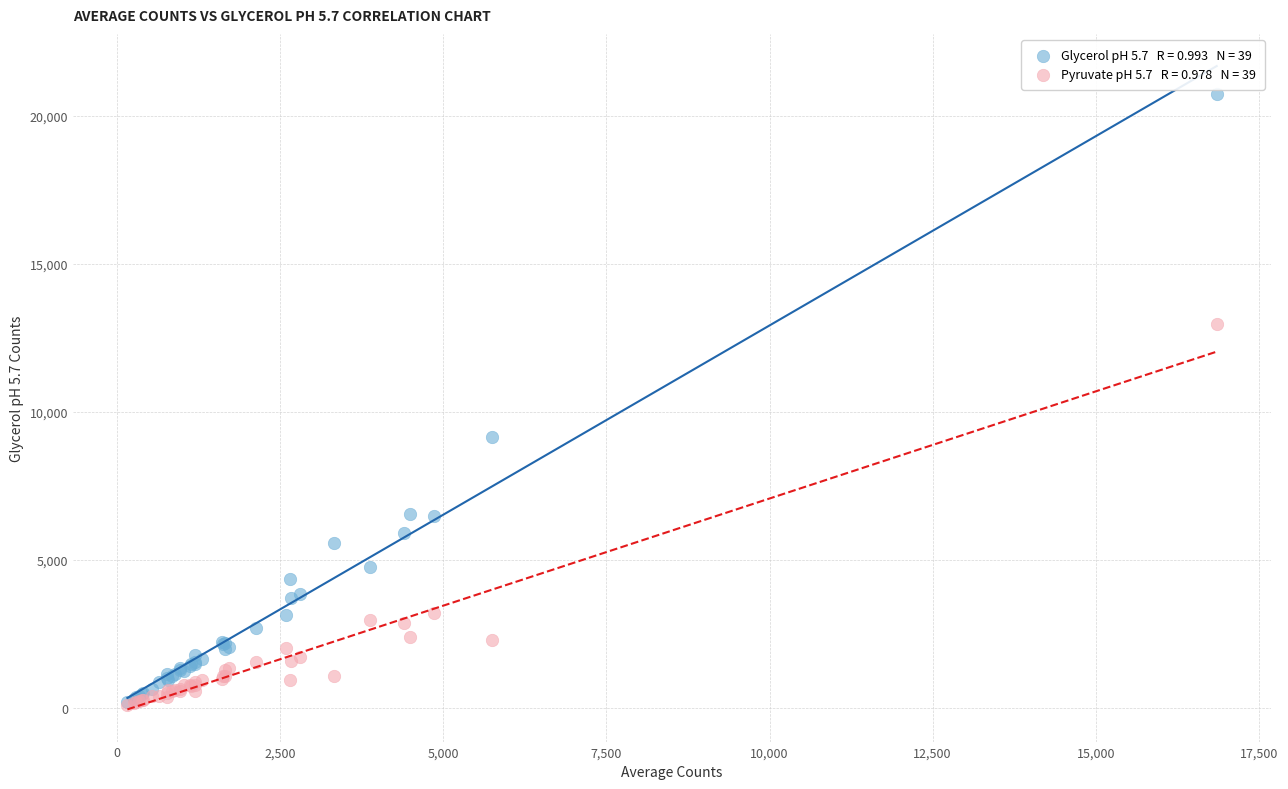

Across all series, what Y value is closest to 10420?

9156.9